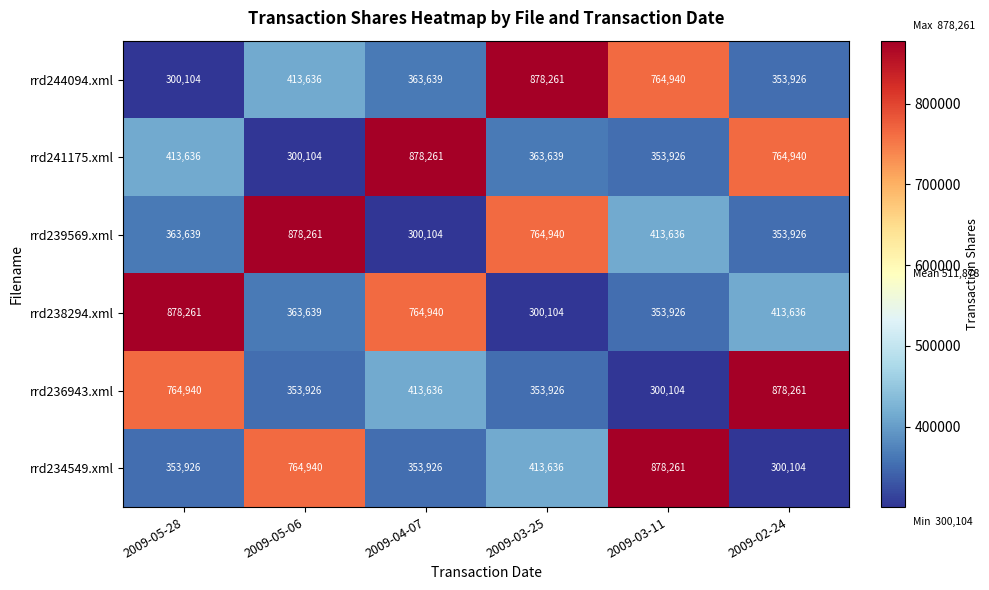

Is it true that rrd244094.xml equals 413636 at 2009-05-06?

True